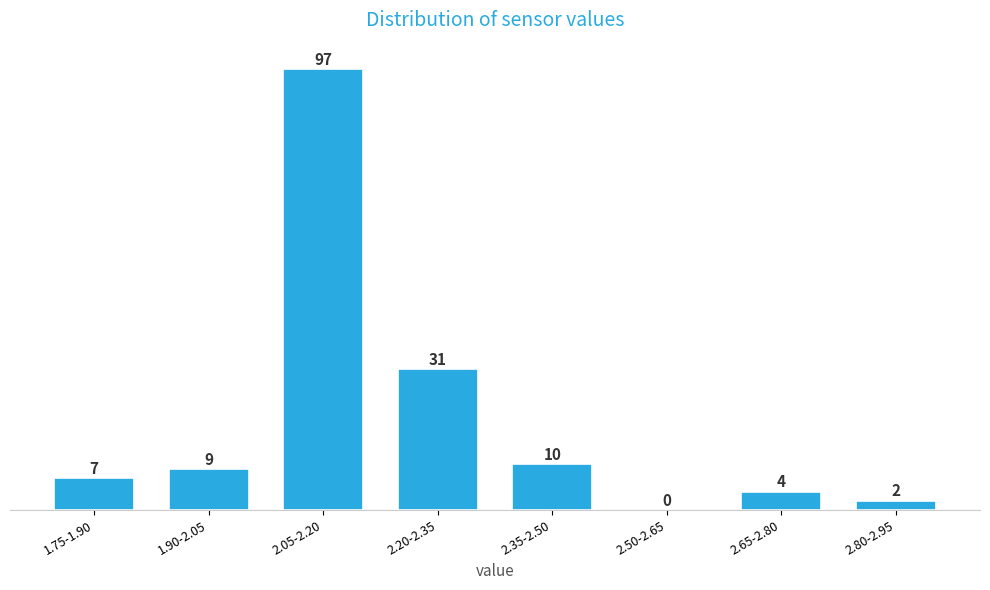

Reading left to right, list all the values displayed in this chart.

1.75-1.90=7	1.90-2.05=9	2.05-2.20=97	2.20-2.35=31	2.35-2.50=10	2.50-2.65=0	2.65-2.80=4	2.80-2.95=2